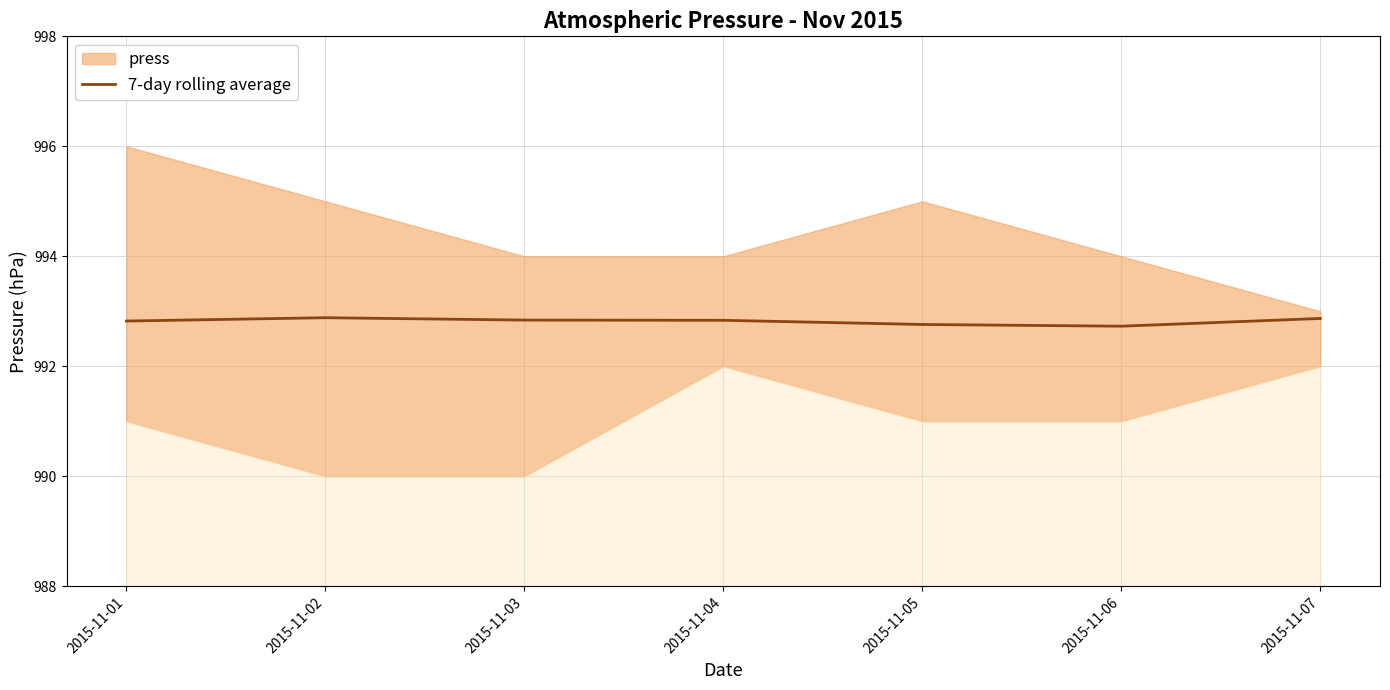

Reading right to left, extract all data points from this chart.

2015-11-07=992.9	2015-11-06=992.7	2015-11-05=992.8	2015-11-04=992.8	2015-11-03=992.8	2015-11-02=992.9	2015-11-01=992.8